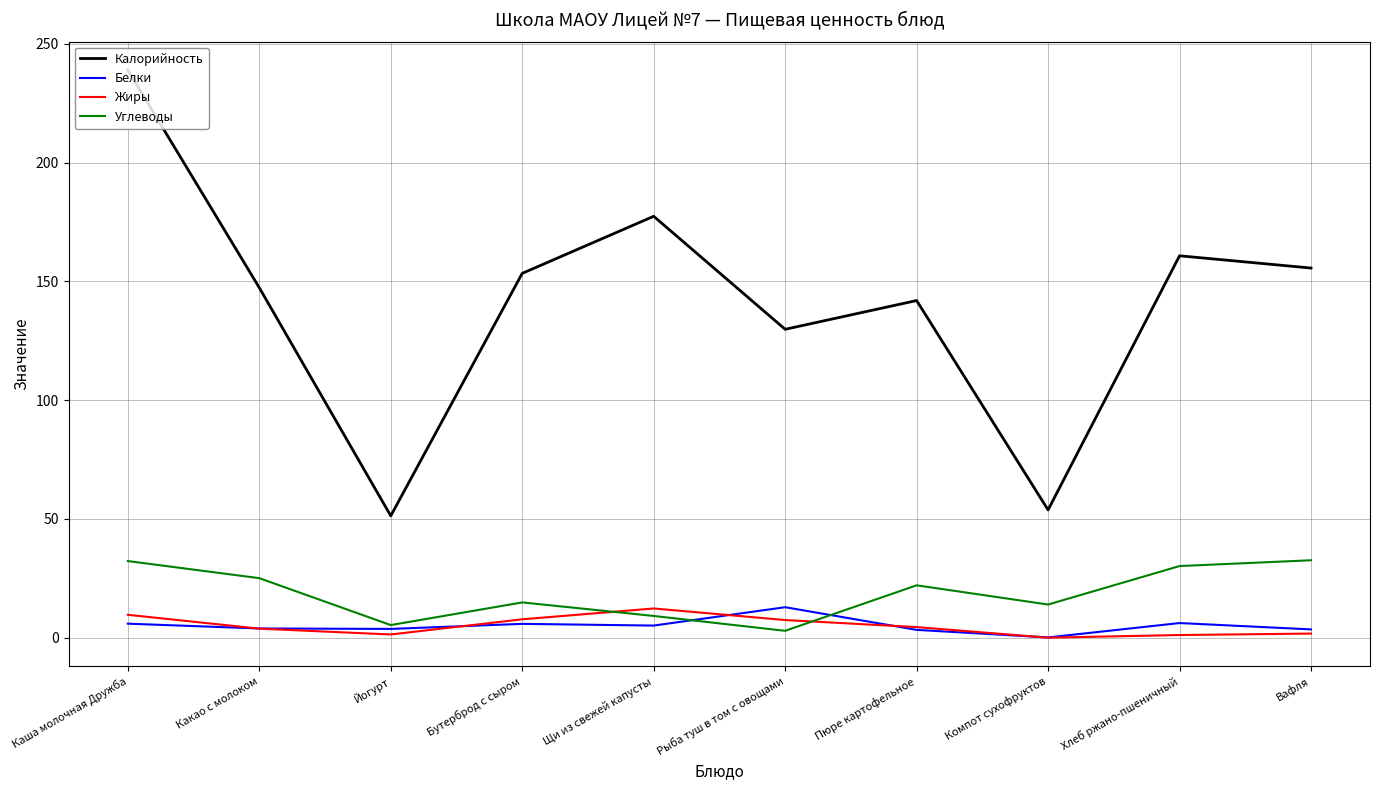

True or false: Калорийность and Углеводы cross at least once.

False